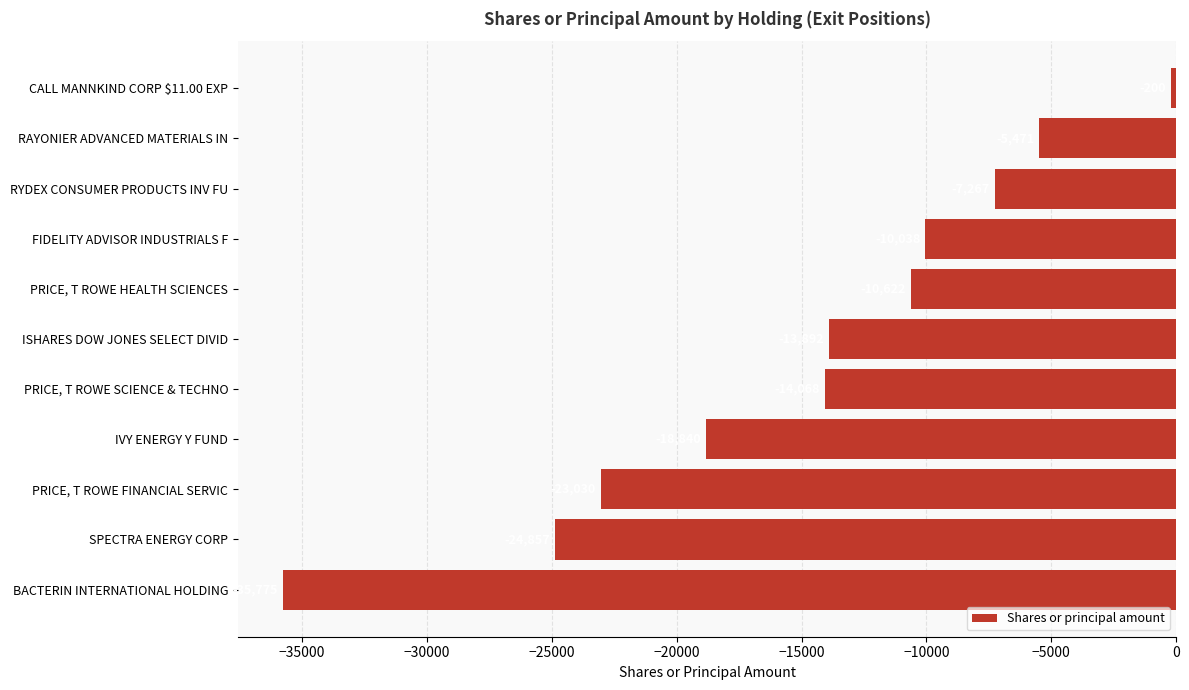

The chart shows a value of -23030 at PRICE, T ROWE FINANCIAL SERVIC. True or false?

True